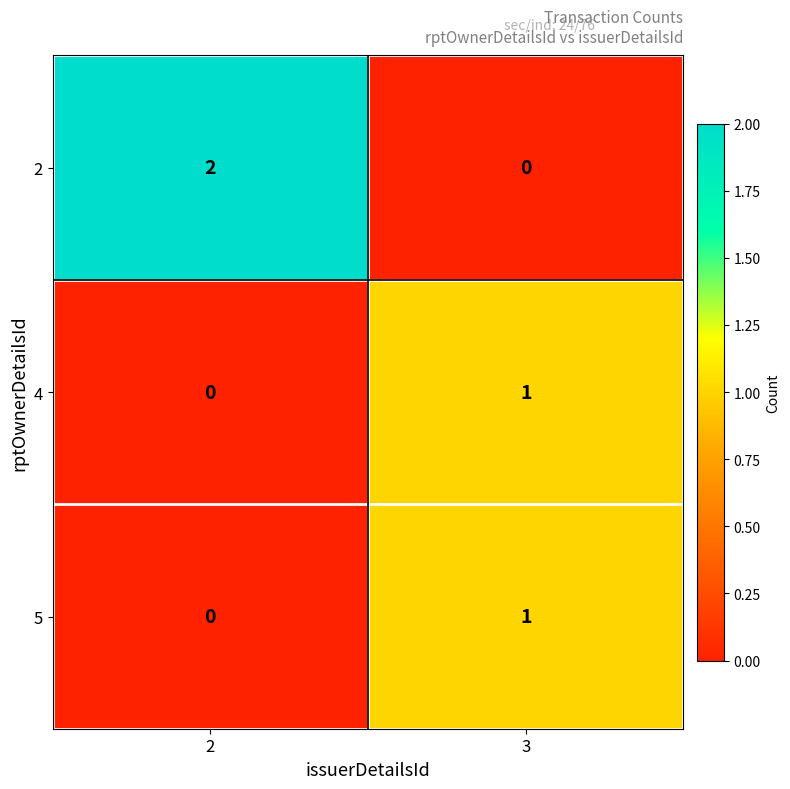

Is it true that 4 equals 1 at 2?

False